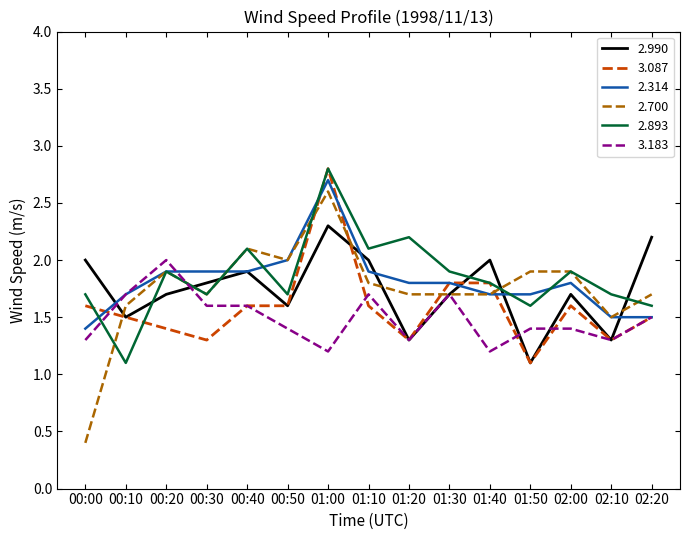

What is the total value across all series at 00:10?

9.1